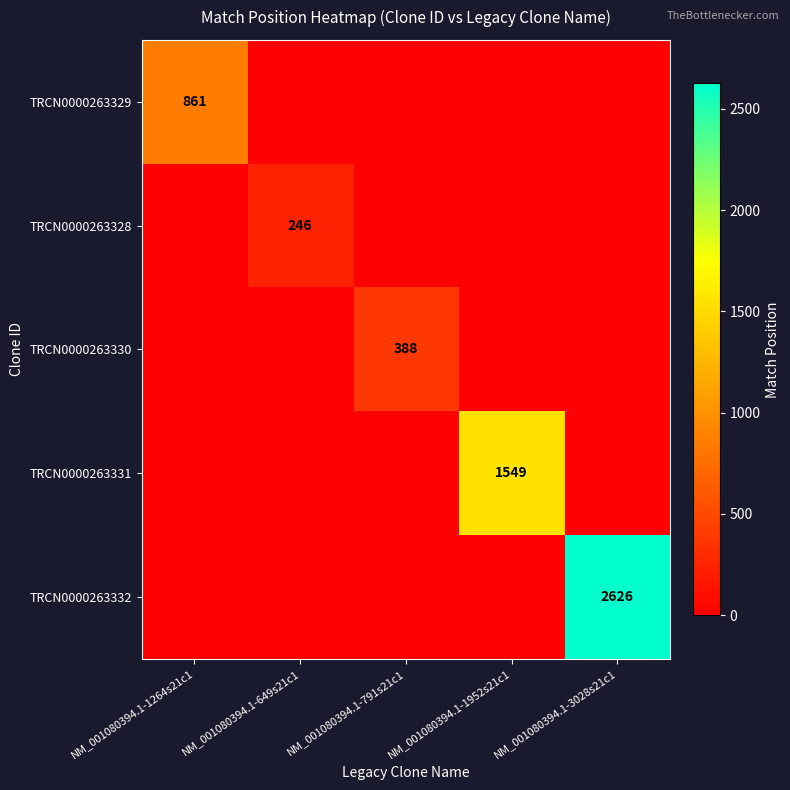

The TRCN0000263330 series shows 388 at NM_001080394.1-791s21c1. True or false?

True